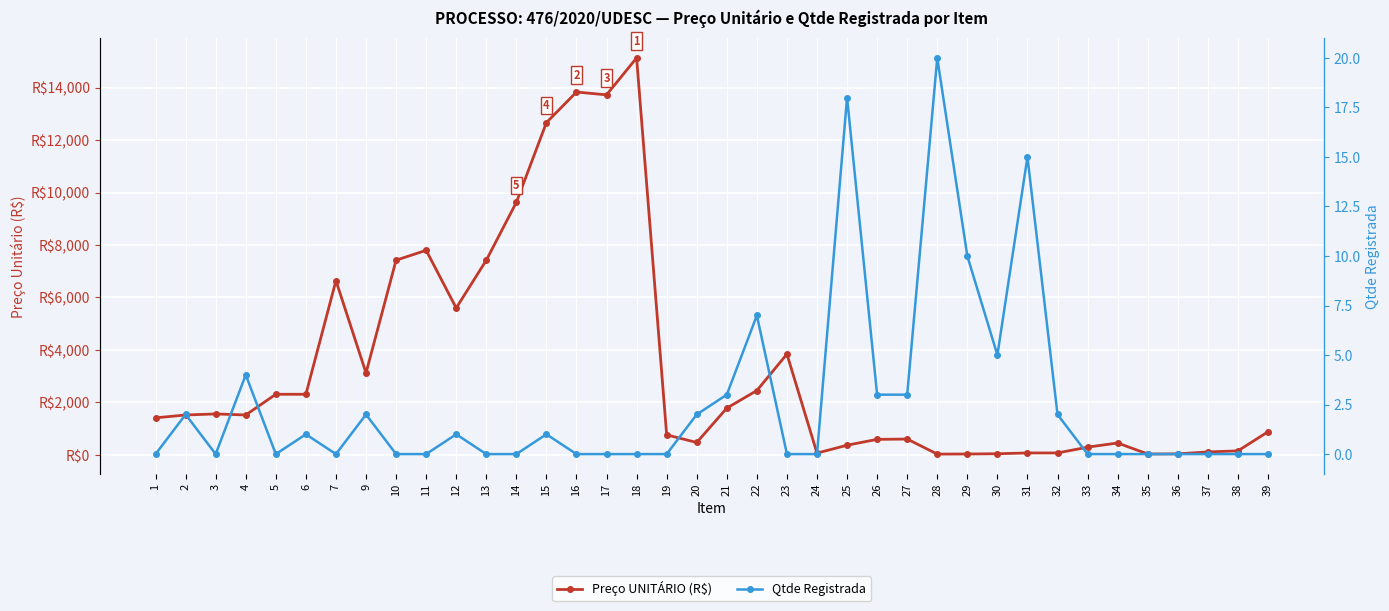

What is the value of the Preço UNITÁRIO (R$) point at the 23rd from the left?

63.7